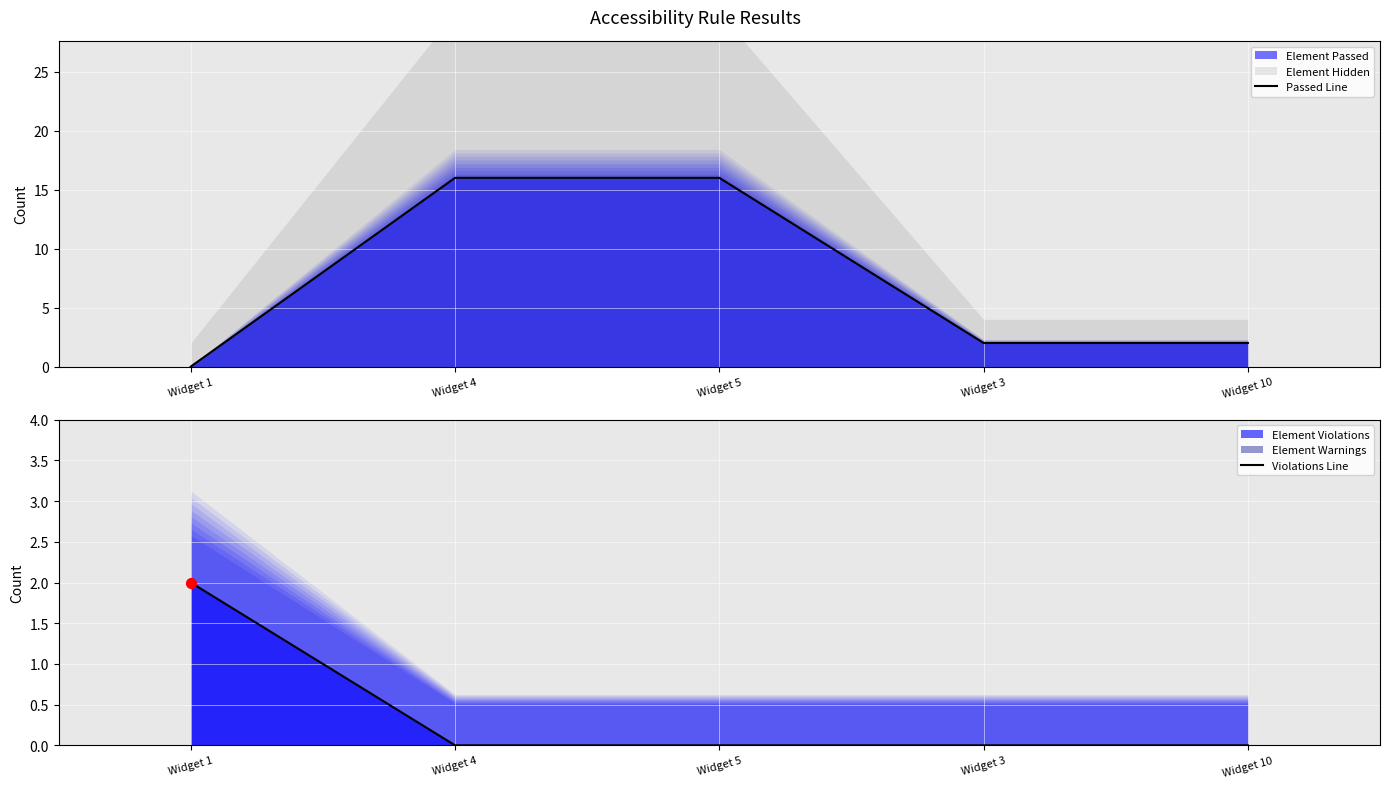

Which series reaches the minimum Y coordinate?

Passed Line